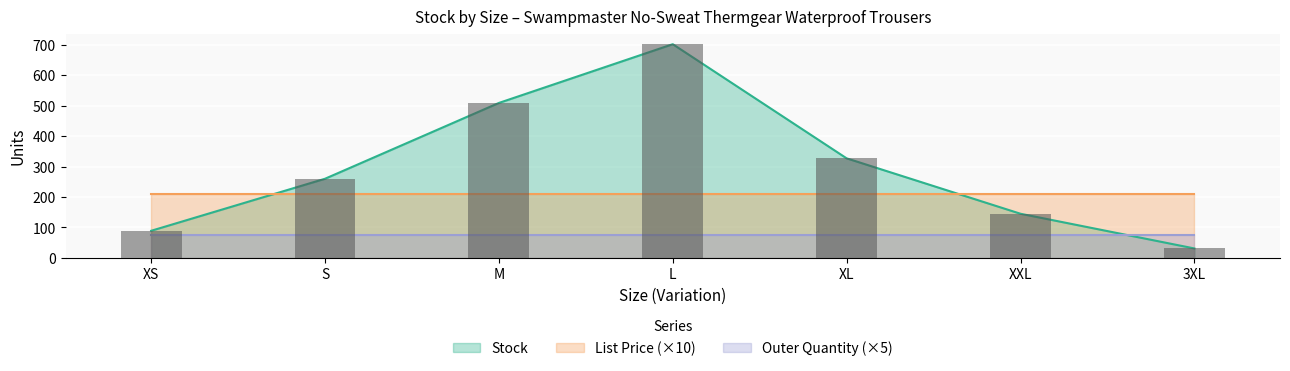

Reading left to right, transcribe all the data shown in this chart.

Stock: XS=89.0	S=260.0	M=509.0	L=702.0	XL=327.0	XXL=145.0	3XL=31.0
List Price: XS=20.9	S=20.9	M=20.9	L=20.9	XL=20.9	XXL=20.9	3XL=20.9
Outer Quantity: XS=15.0	S=15.0	M=15.0	L=15.0	XL=15.0	XXL=15.0	3XL=15.0